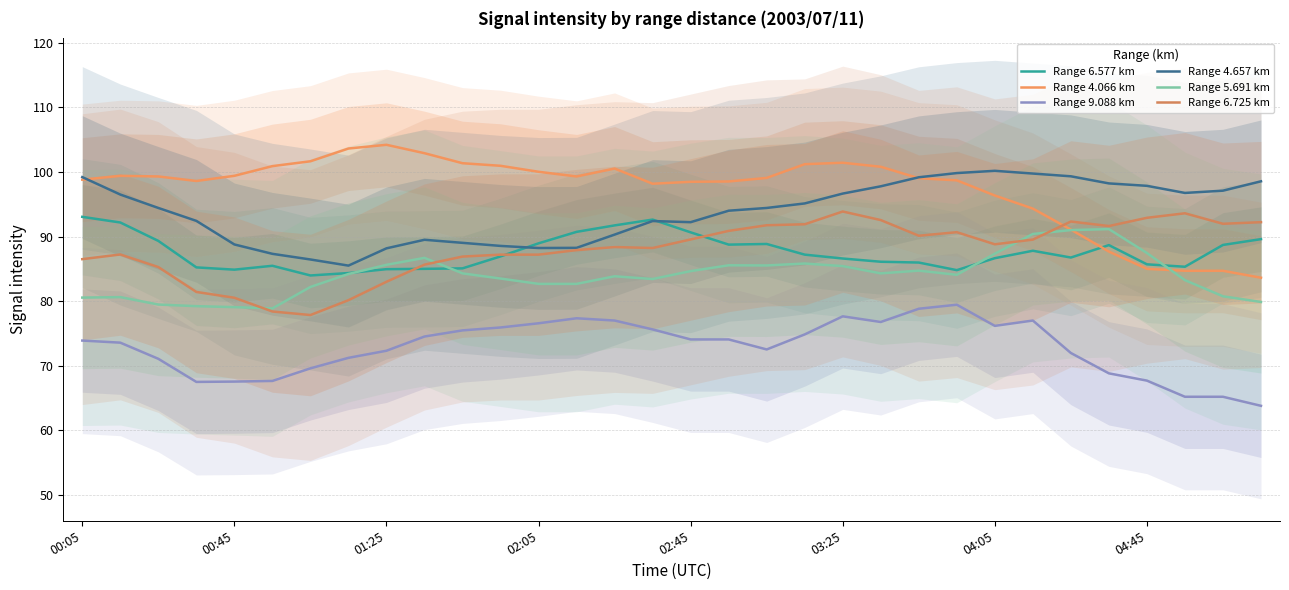

What is the total value across all series at 30?

508.4